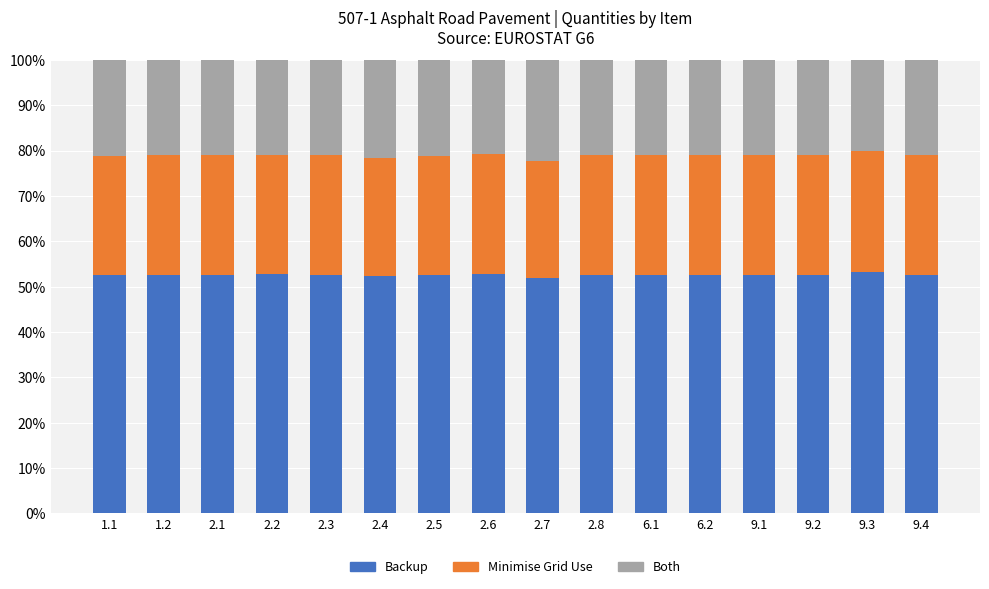

What is the maximum value for Backup?

53.3